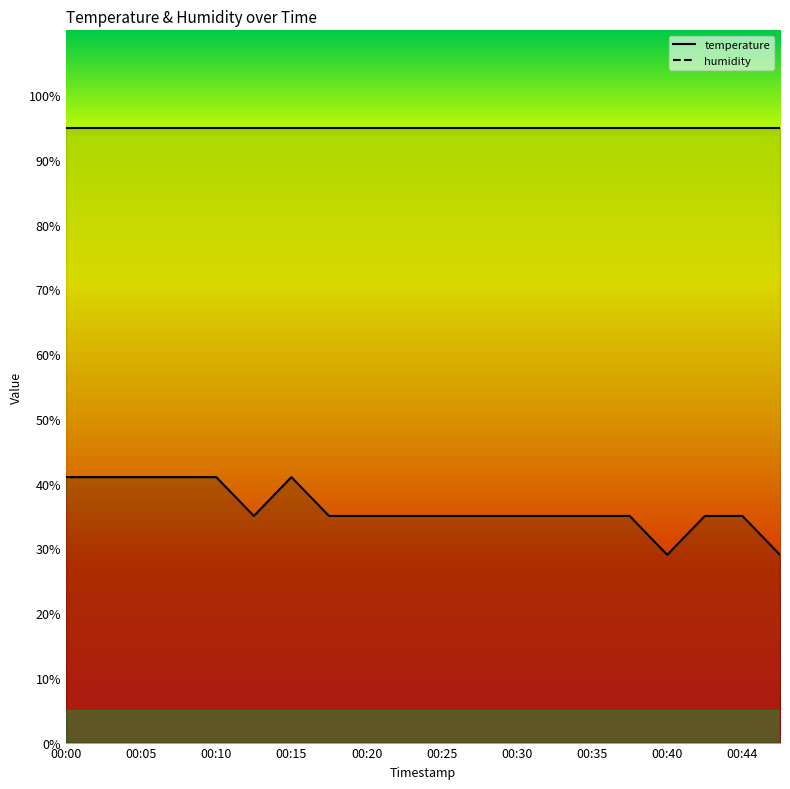

At which category does the data reach its first local valley?

00:13